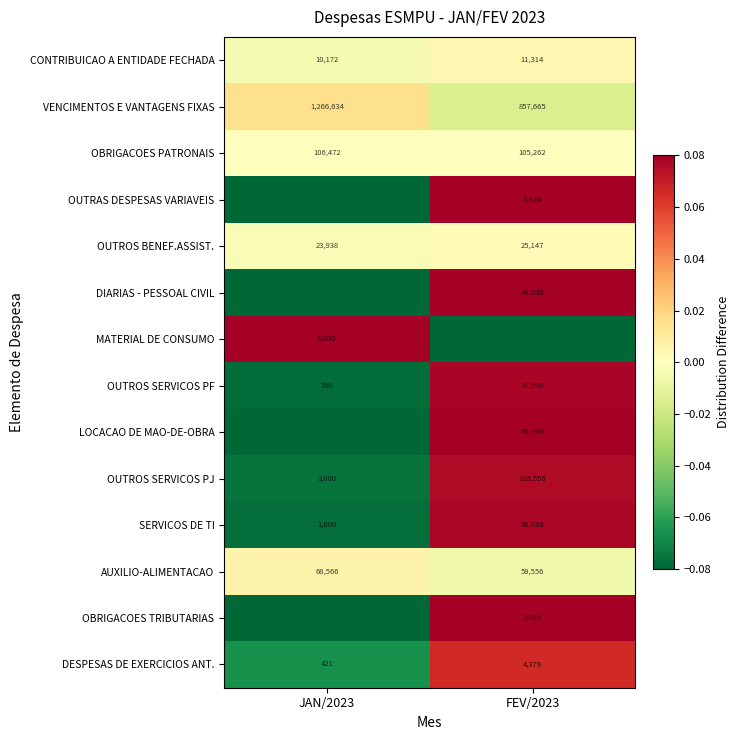

Is the value of LOCACAO DE MAO-DE-OBRA at FEV/2023 greater than the value of OUTROS SERVICOS PF at JAN/2023?

Yes